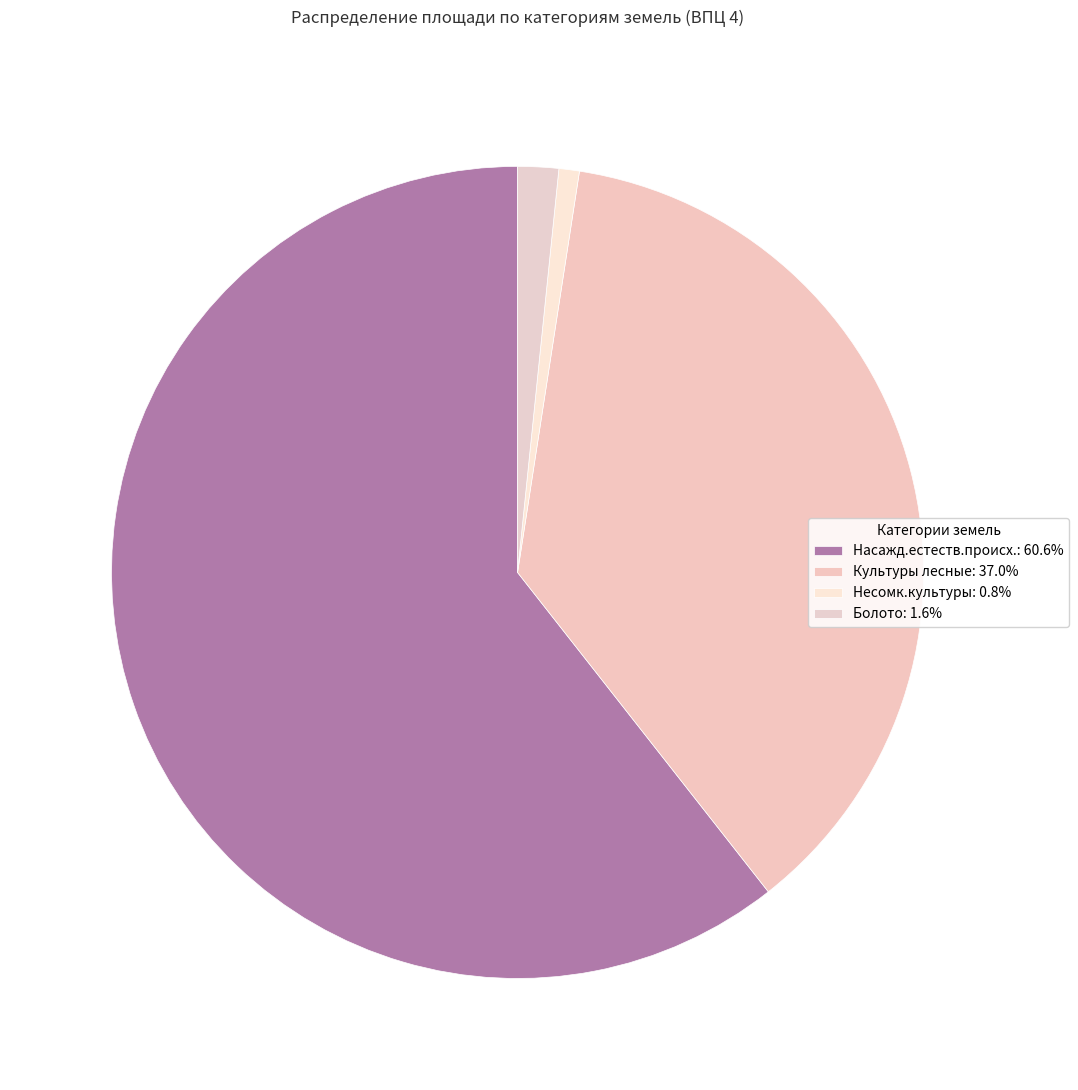

What percentage is the Культуры лесные slice, to the nearest percent?

37%